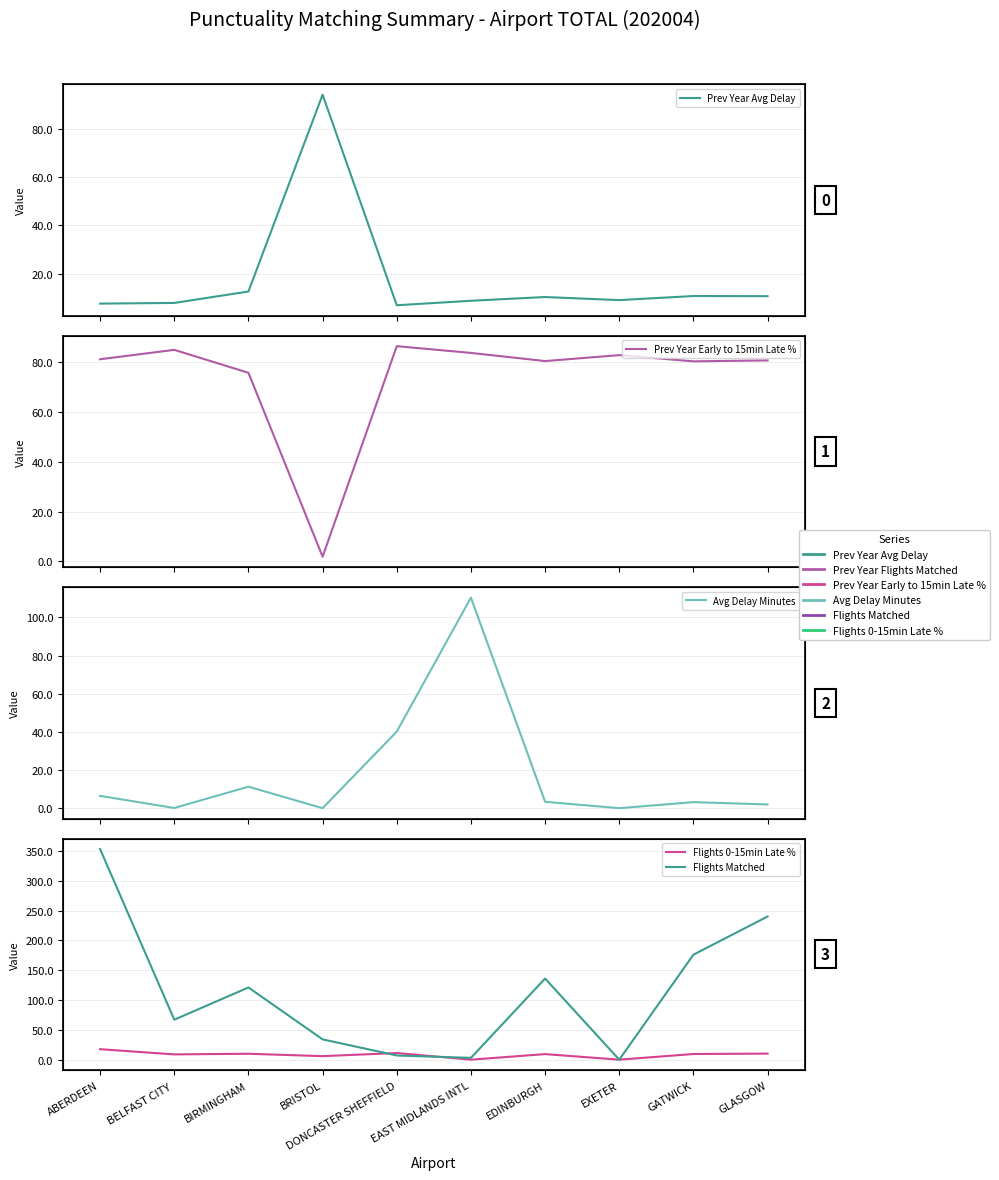

Which series changed the most between EDINBURGH and EXETER?

Flights Matched